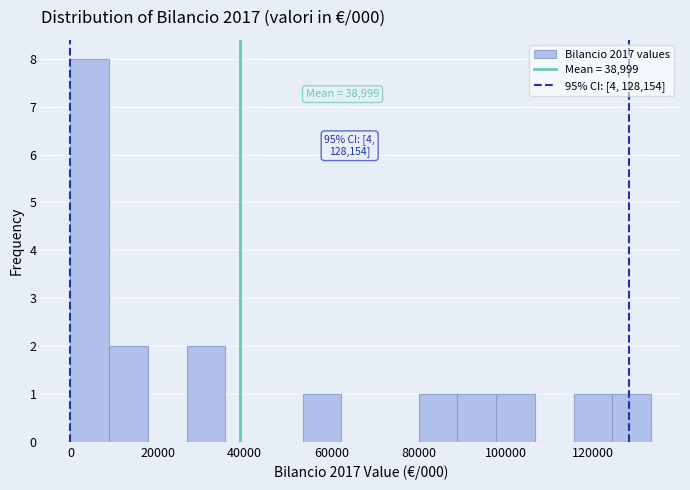

Over which range of the x-axis is the bar tallest?

0 to 8000